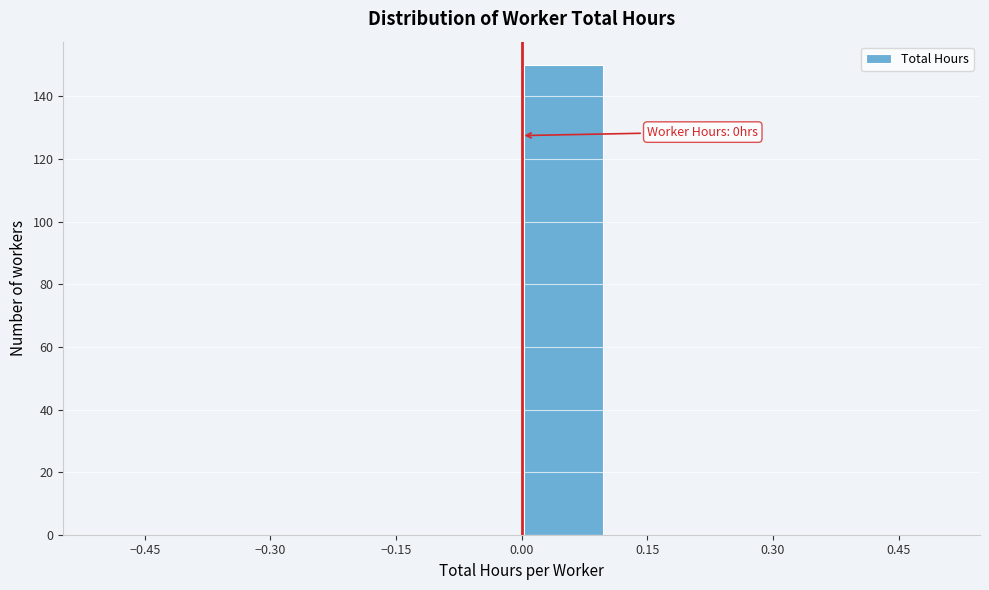

Over which range of the x-axis is the bar tallest?

0.0 to 0.1